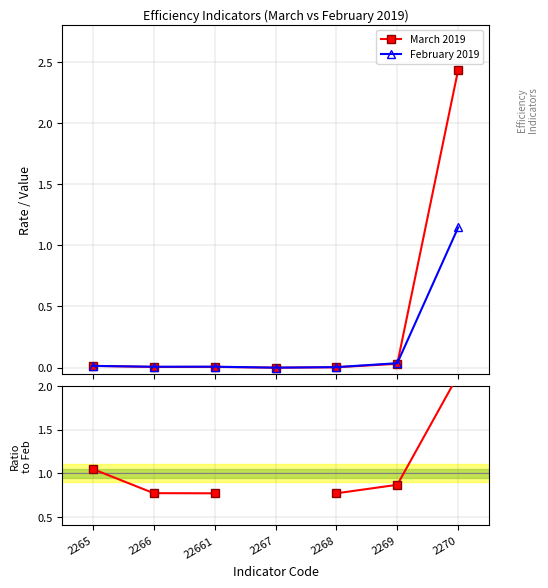

Is the value of February 2019 at 2269 greater than the value of March 2019 at 2266?

Yes